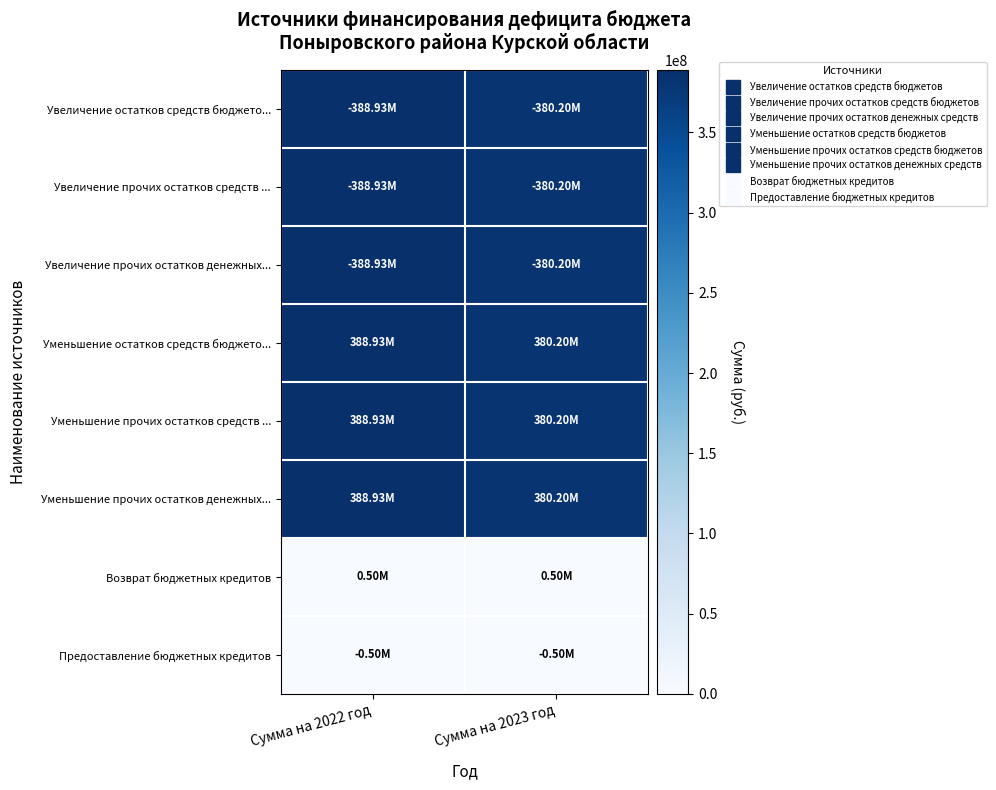

What is the spread (max minus min) of values at Сумма на 2022 год?

388431406